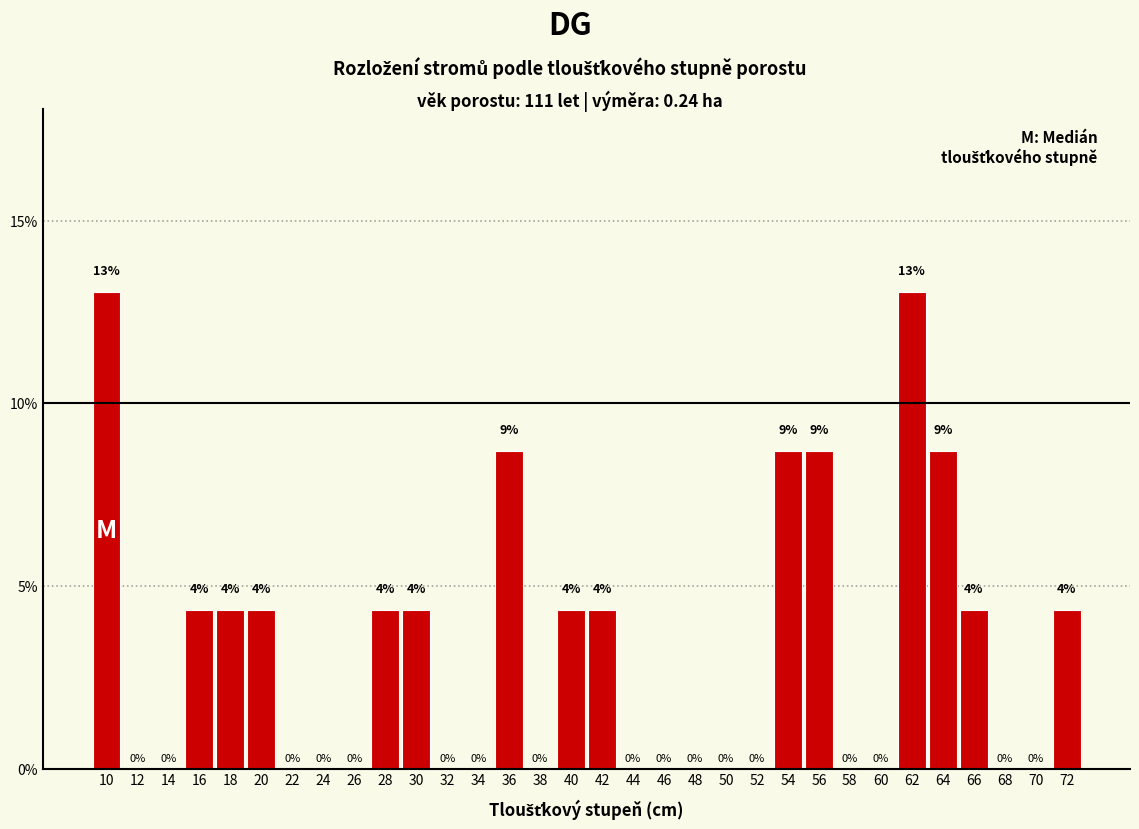

The chart shows a value of -7.2 at 38. True or false?

False